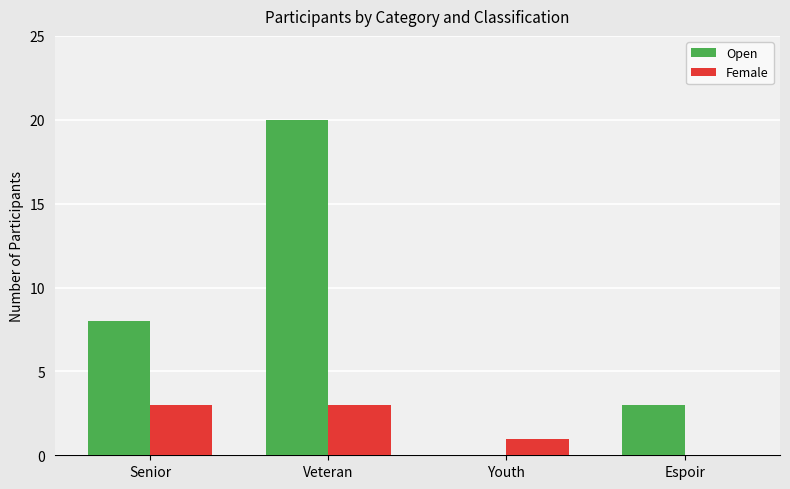

At which category does the chart reach its peak across all series?

Veteran